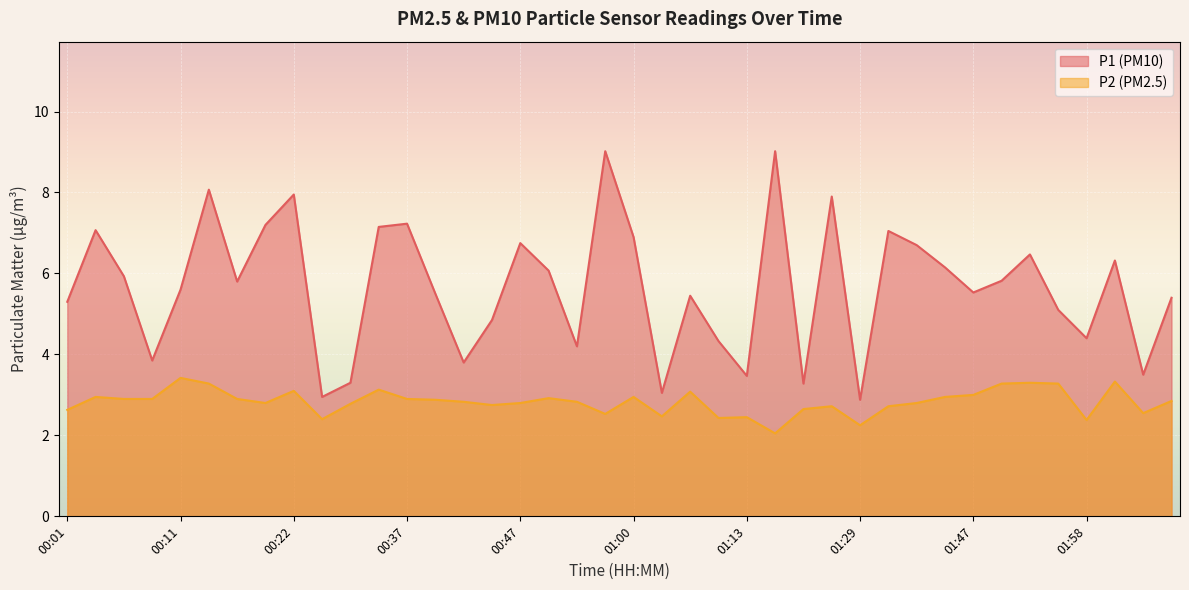

What is the difference between the P2 values at 01:06 and 02:00?

0.2